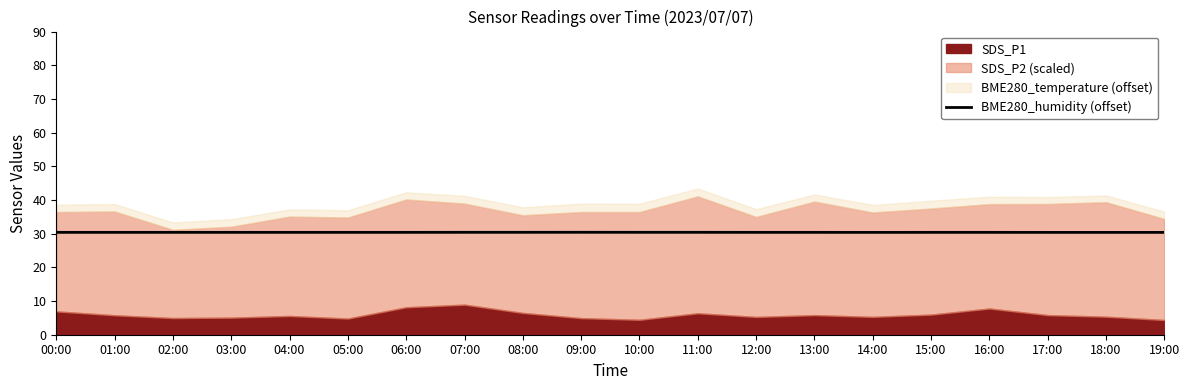

Reading left to right, extract all data points from this chart.

30.4	30.4	30.4	30.4	30.4	30.4	30.4	30.4	30.4	30.4	30.4	30.4	30.4	30.4	30.4	30.4	30.4	30.4	30.4	30.4